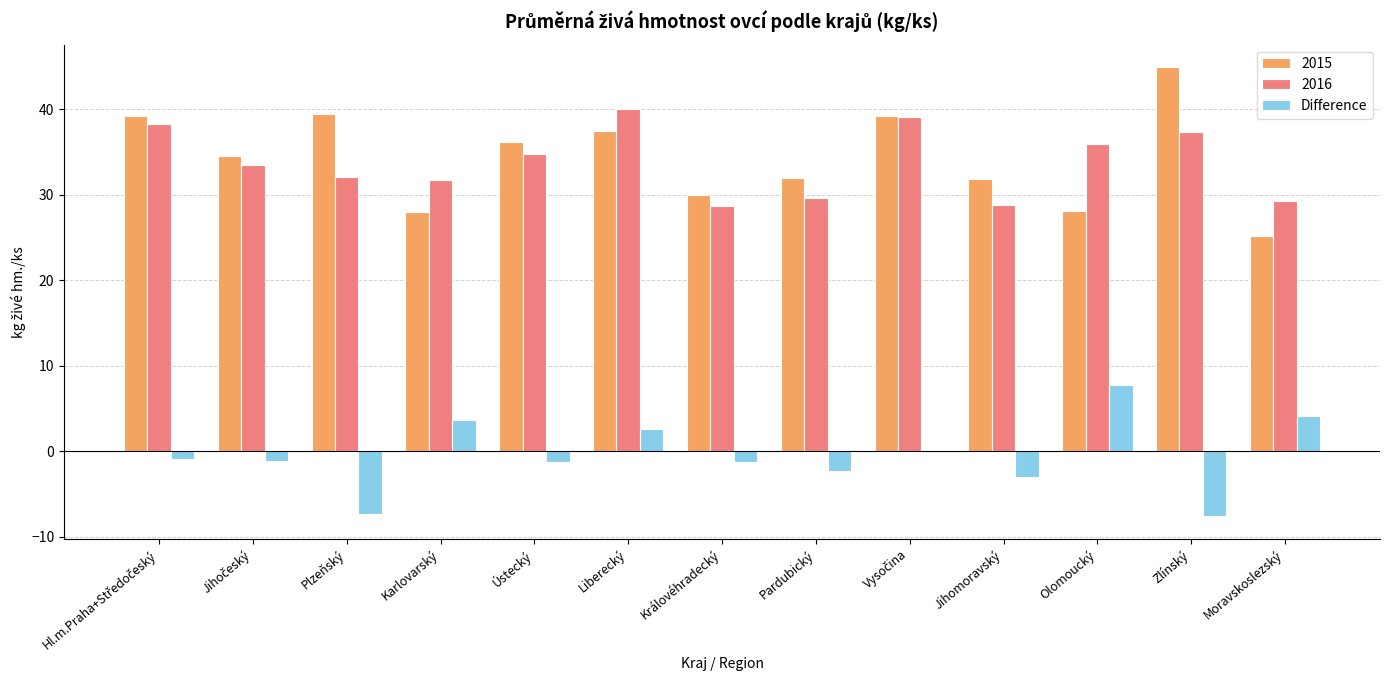

Read the 2015 value at Karlovarský.

28.0